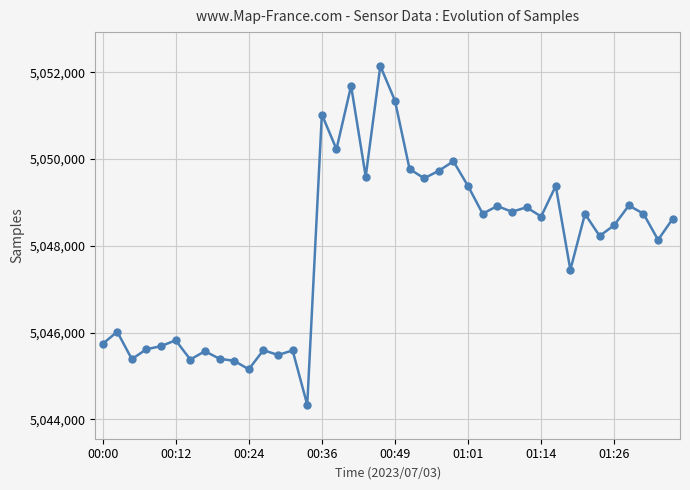

At which category does the chart reach its minimum across all series?

14